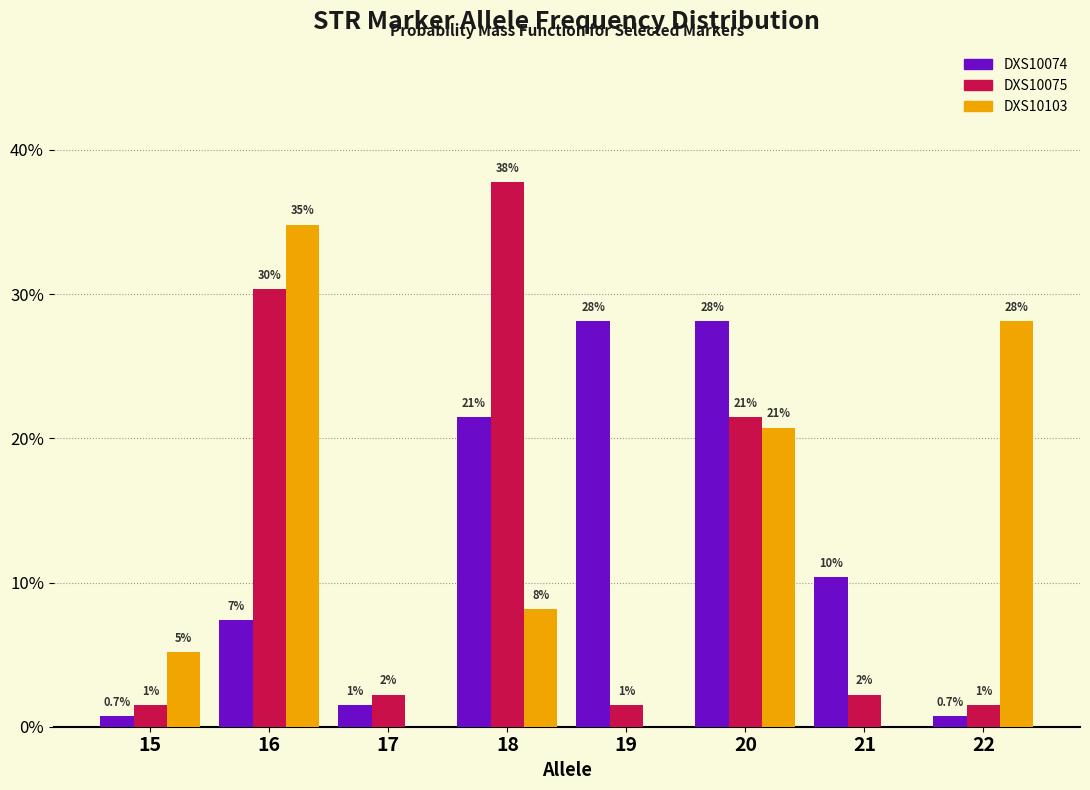

What are all the series names shown in the legend?

DXS10074, DXS10075, DXS10103